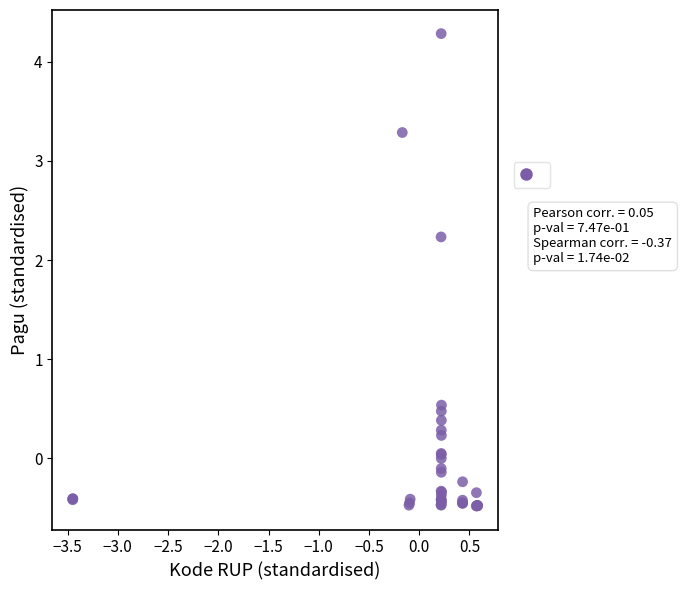

What Y value in the scatter plot is closest to 1?

0.5